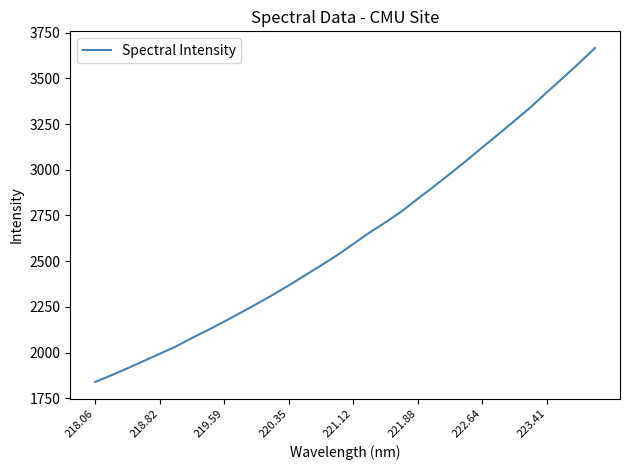

What is the maximum value shown in the chart?

3665.7